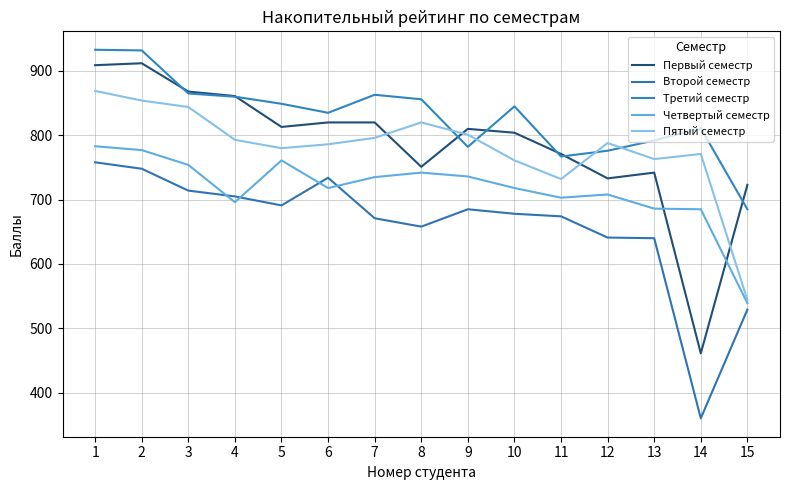

Rank the series by their maximum value, from lowest to highest.

Второй семестр, Четвертый семестр, Пятый семестр, Первый семестр, Третий семестр